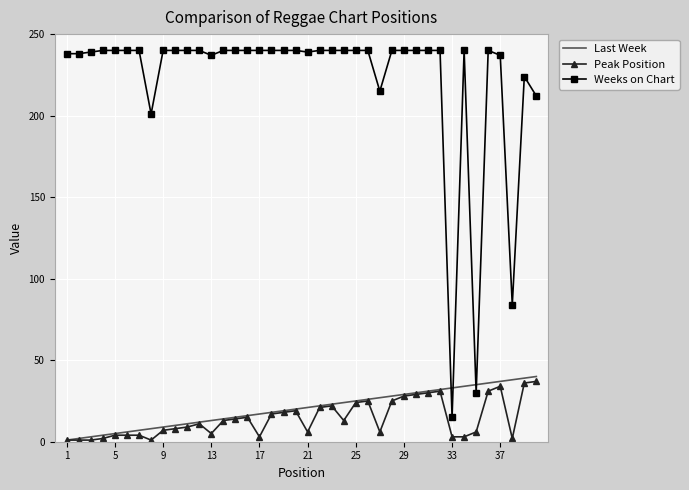

What is the minimum value for Weeks on Chart?

15